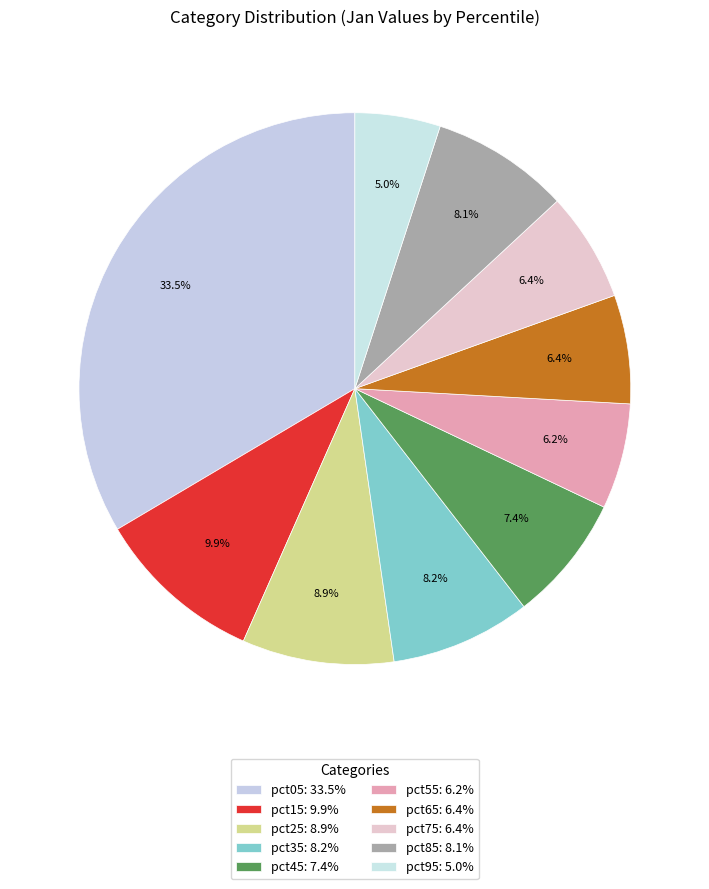

How many segments does this pie chart have?

10